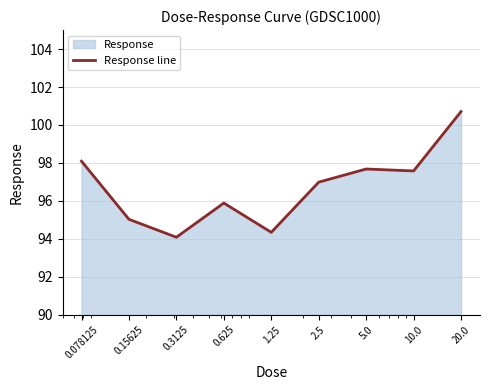

Reading left to right, extract all data points from this chart.

0.078125=98.1	0.15625=95.0	0.3125=94.1	0.625=95.9	1.25=94.3	2.5=97.0	5.0=97.7	10.0=97.6	20.0=100.7